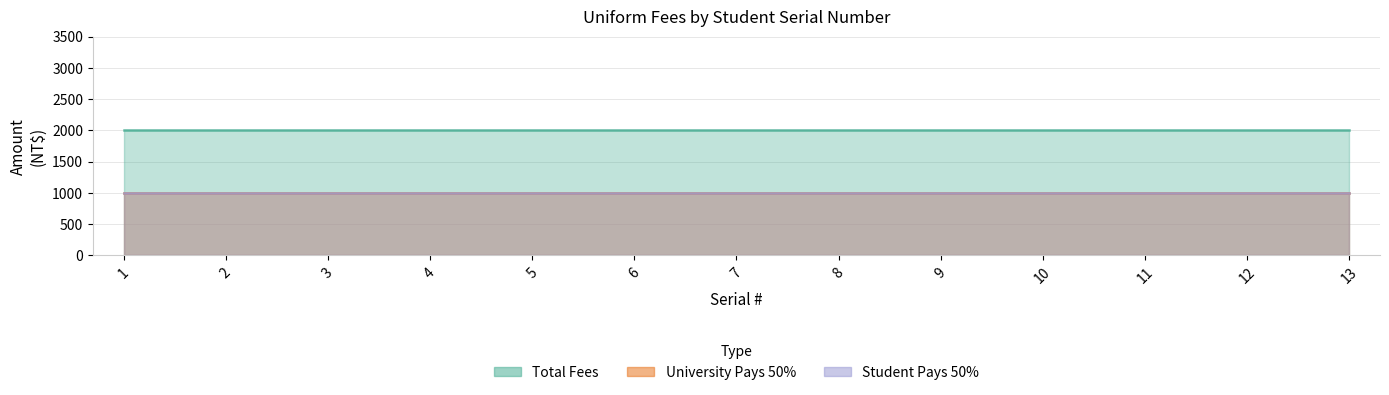

What is the greatest value displayed?

2000